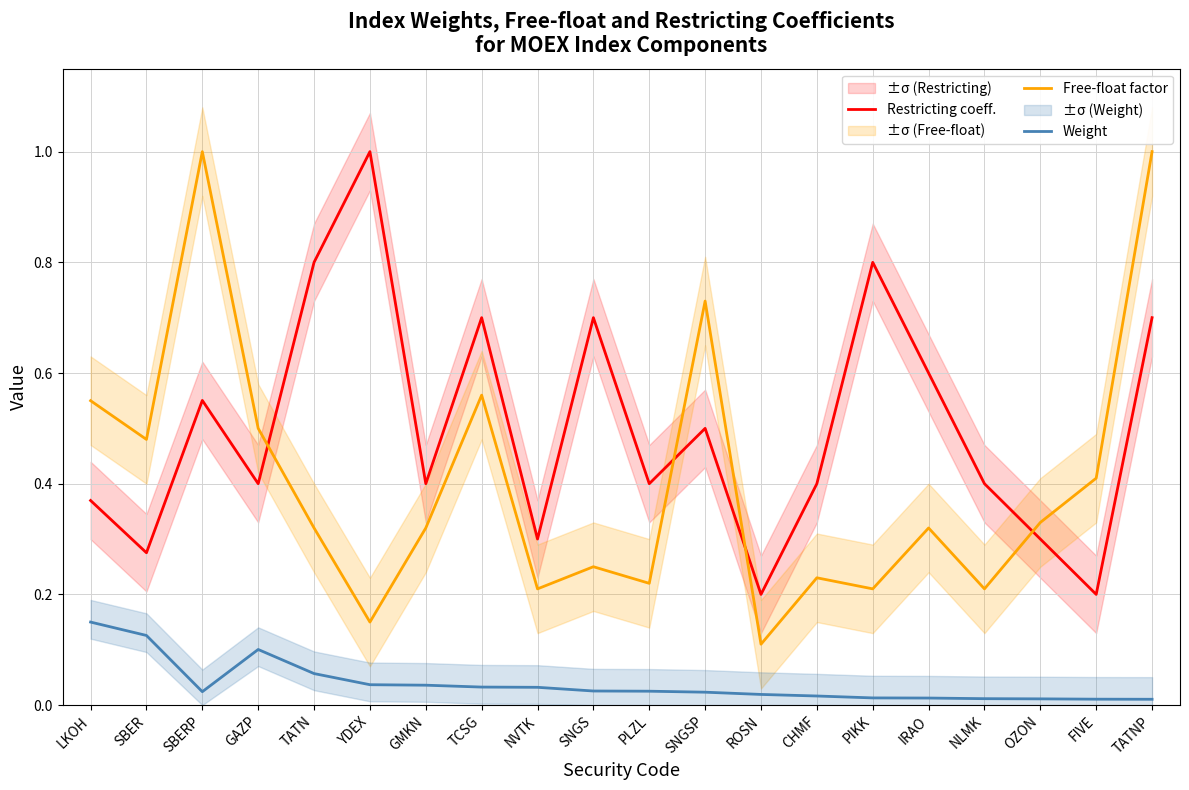

Reading right to left, what are all the values shown in this chart?

Restricting coeff.: 0.7	0.2	0.3	0.4	0.6	0.8	0.4	0.2	0.5	0.4	0.7	0.3	0.7	0.4	1.0	0.8	0.4	0.6	0.3	0.4
Free-float factor: 1.0	0.4	0.3	0.2	0.3	0.2	0.2	0.1	0.7	0.2	0.2	0.2	0.6	0.3	0.1	0.3	0.5	1.0	0.5	0.6
Weight: 0.0	0.0	0.0	0.0	0.0	0.0	0.0	0.0	0.0	0.0	0.0	0.0	0.0	0.0	0.0	0.1	0.1	0.0	0.1	0.1